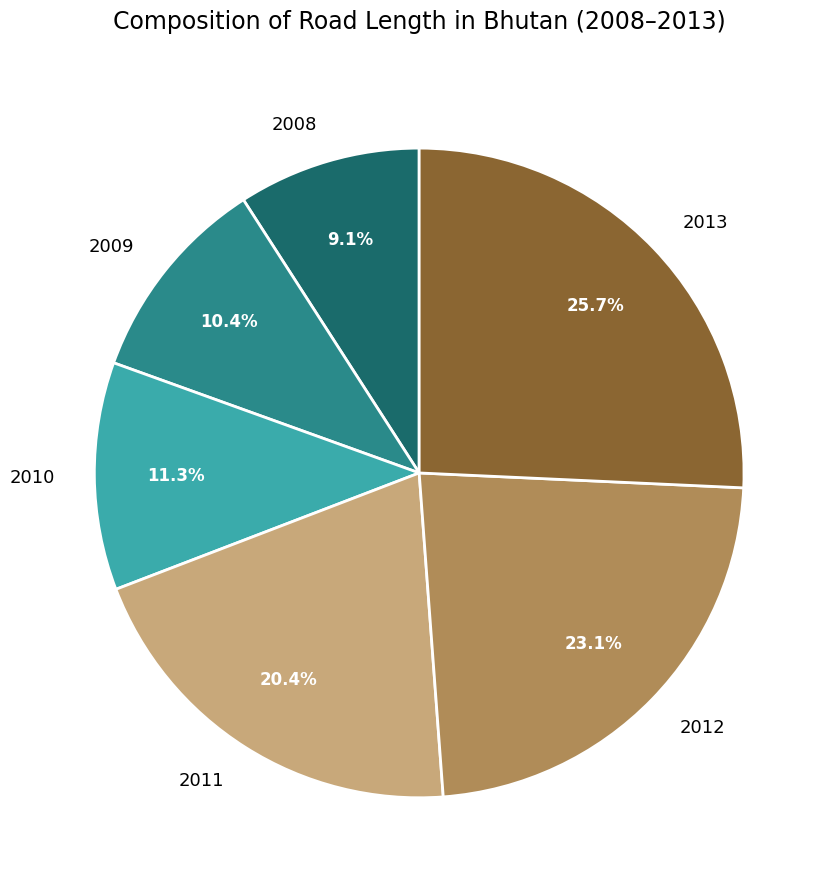

Which category has the biggest portion of the pie?

2013